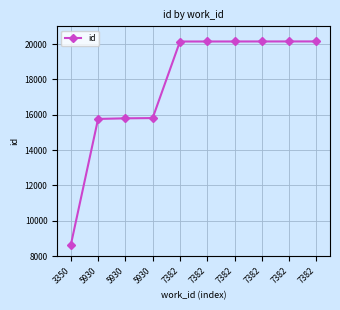

How many lines are shown in the chart?

1